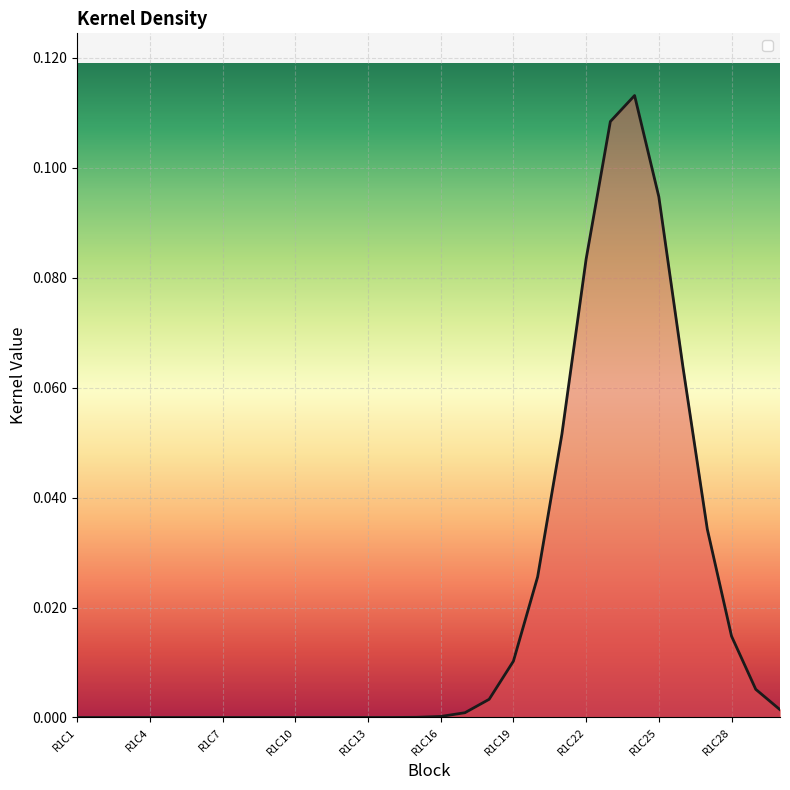

Does the chart display data point markers on the line(s)?

No